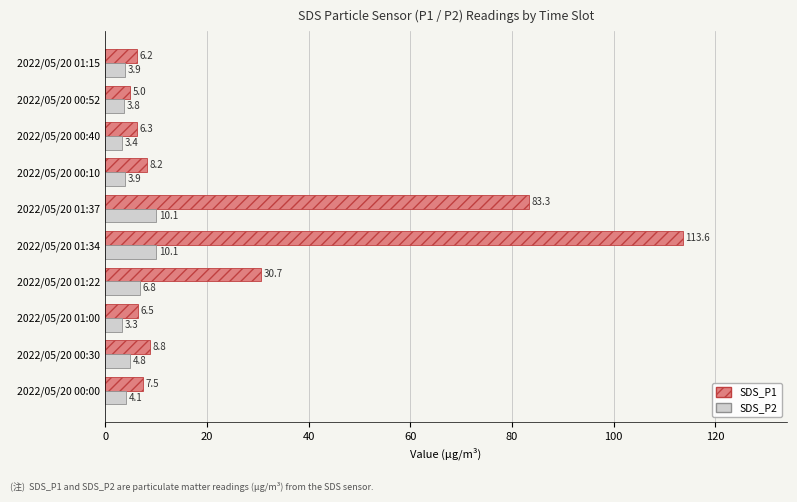

Rank the series at 2022/05/20 00:30 from lowest to highest value.

SDS_P2, SDS_P1